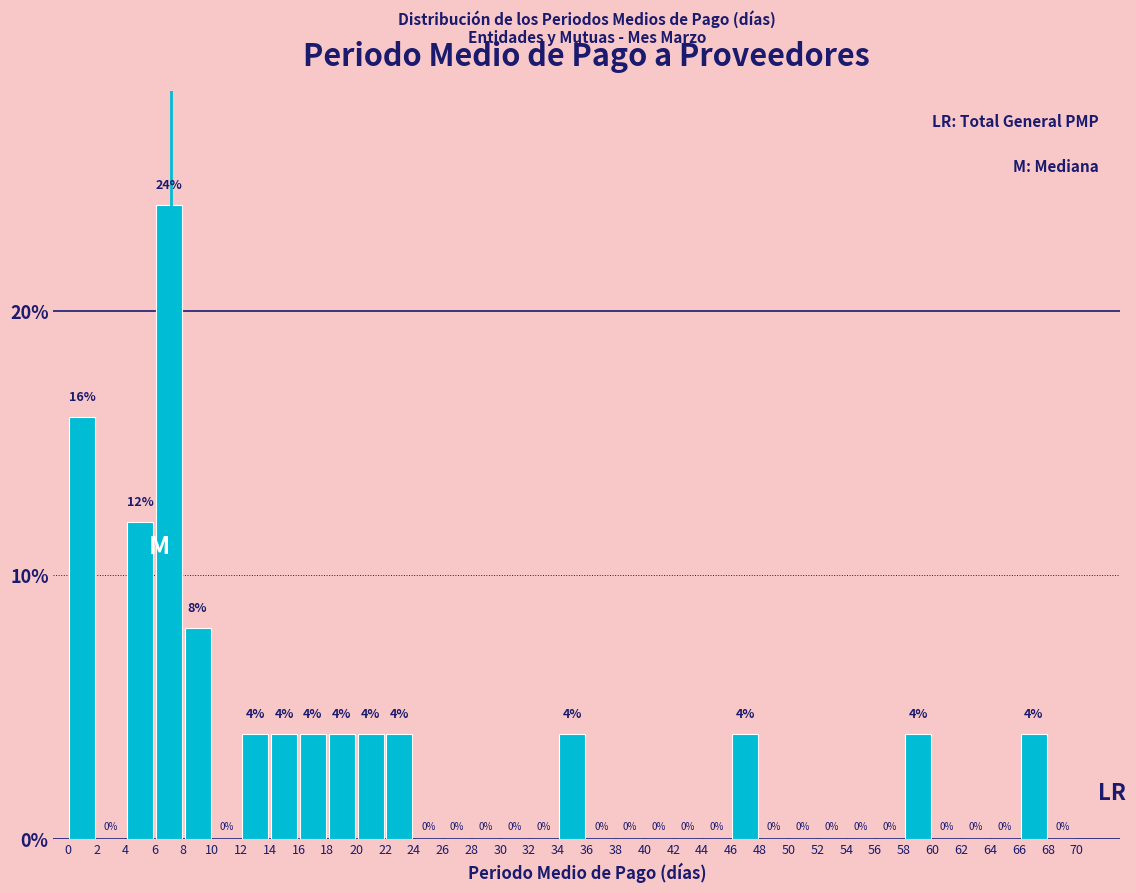

Reading left to right, transcribe this chart: for each bar, give the range it covers on the x-axis and its height.

0 to 2: 16
2 to 4: 0
4 to 6: 12
6 to 8: 24
8 to 10: 8
10 to 12: 0
12 to 14: 4
14 to 16: 4
16 to 18: 4
18 to 20: 4
20 to 22: 4
22 to 24: 4
24 to 26: 0
26 to 28: 0
28 to 30: 0
30 to 32: 0
32 to 34: 0
34 to 36: 4
36 to 38: 0
38 to 40: 0
40 to 42: 0
42 to 44: 0
44 to 46: 0
46 to 48: 4
48 to 50: 0
50 to 52: 0
52 to 54: 0
54 to 56: 0
56 to 58: 0
58 to 60: 4
60 to 62: 0
62 to 64: 0
64 to 66: 0
66 to 68: 4
68 to 70: 0